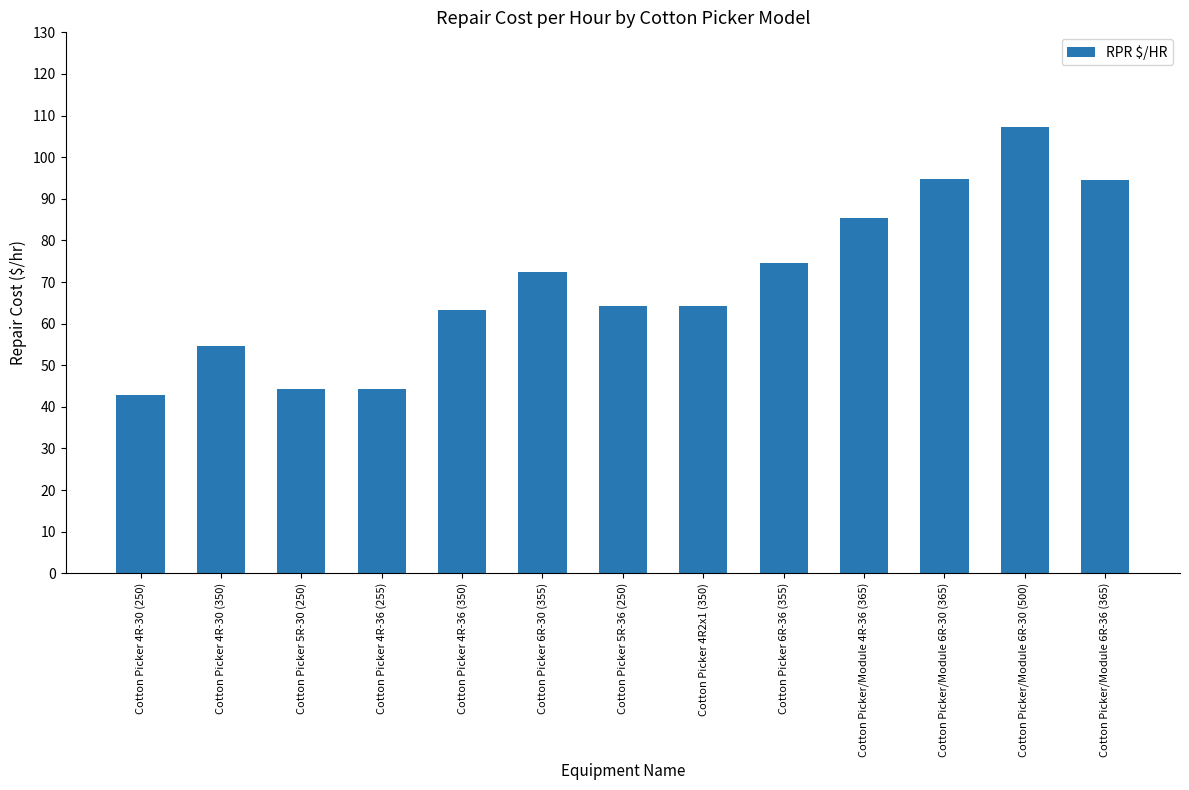

Which label corresponds to the largest value in the chart?

Cotton Picker/Module 6R-30 (500)